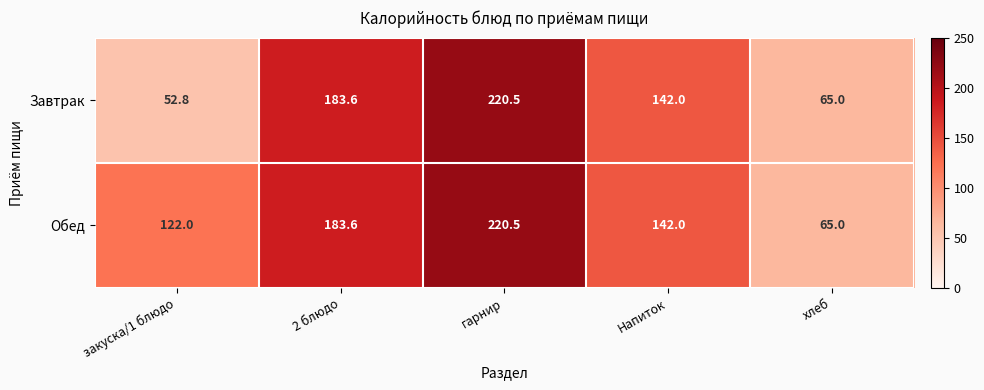

What is the approximate value of Завтрак at Напиток?

142.0